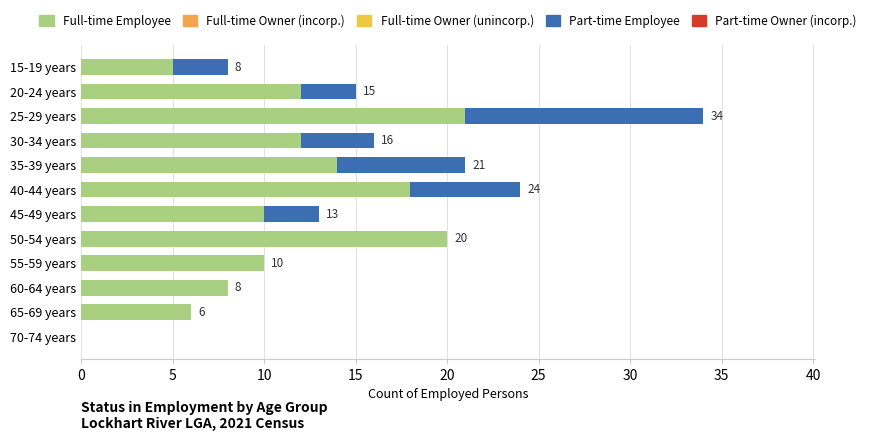

Count the number of data series in this chart.

2